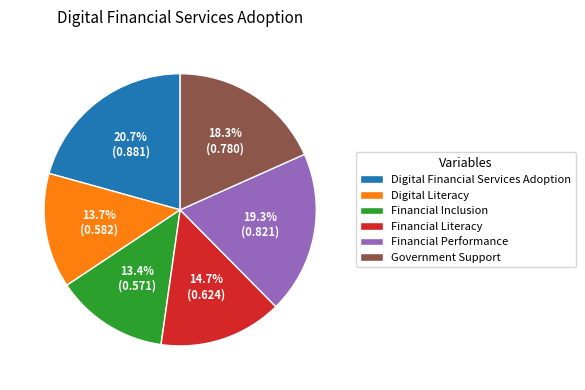

To the nearest percent, what portion does Digital Literacy represent?

14%